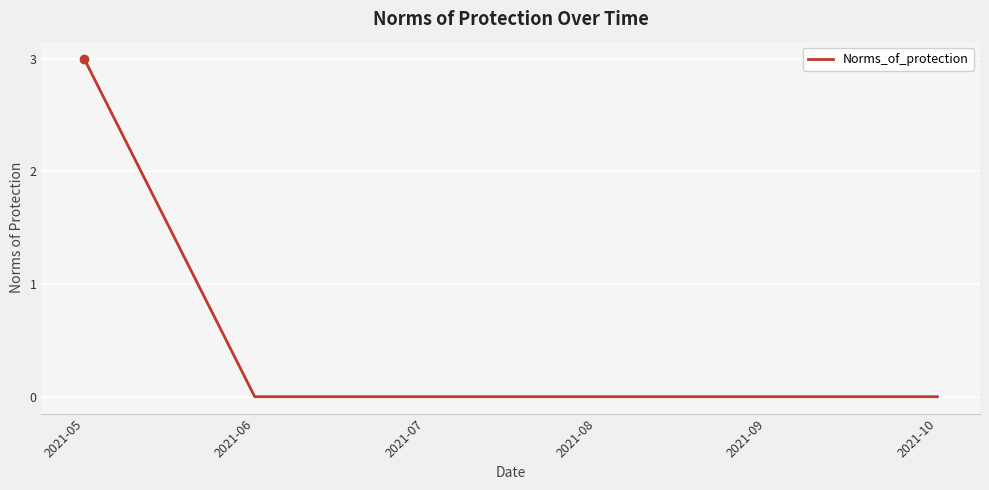

What is the maximum value shown in the chart?

3